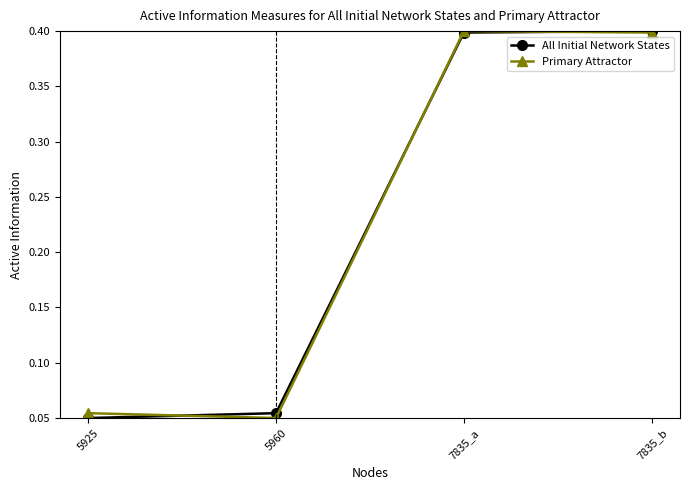

What is the highest value of the Primary Attractor series?

0.4